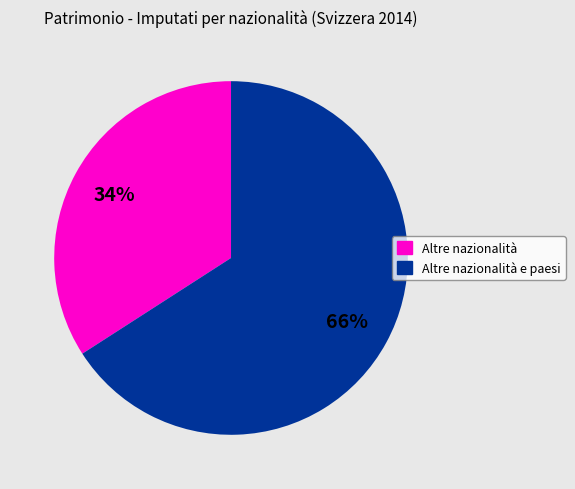

To the nearest percent, what is the difference between the largest and smallest slice percentages?

32%